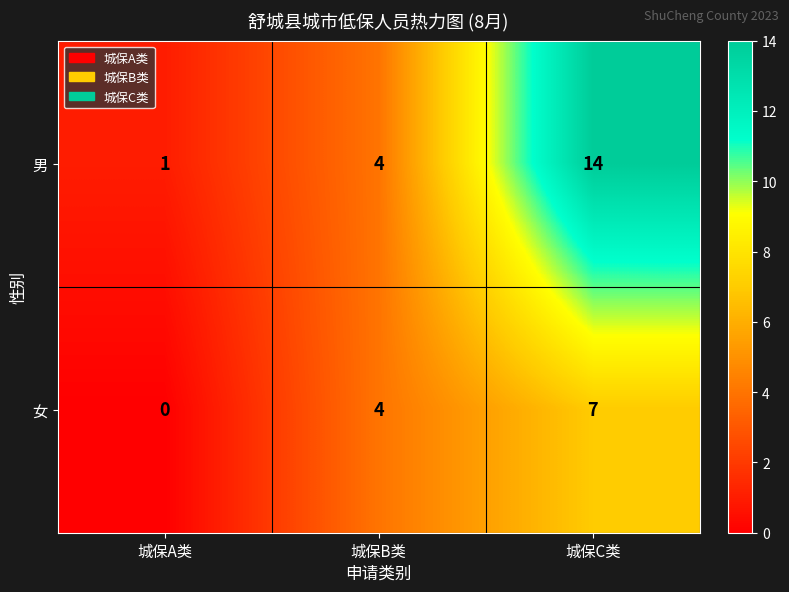

What is the approximate value of 女 at 城保C类?

7